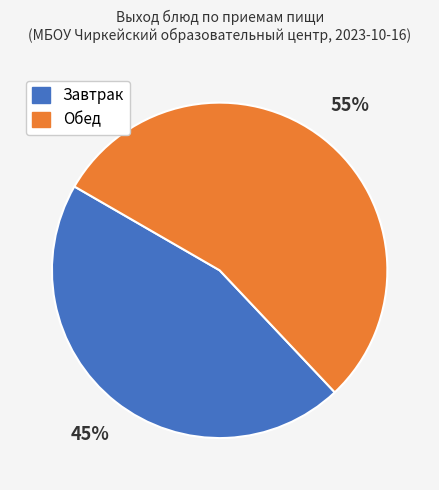

What is the largest slice in the pie chart?

Обед